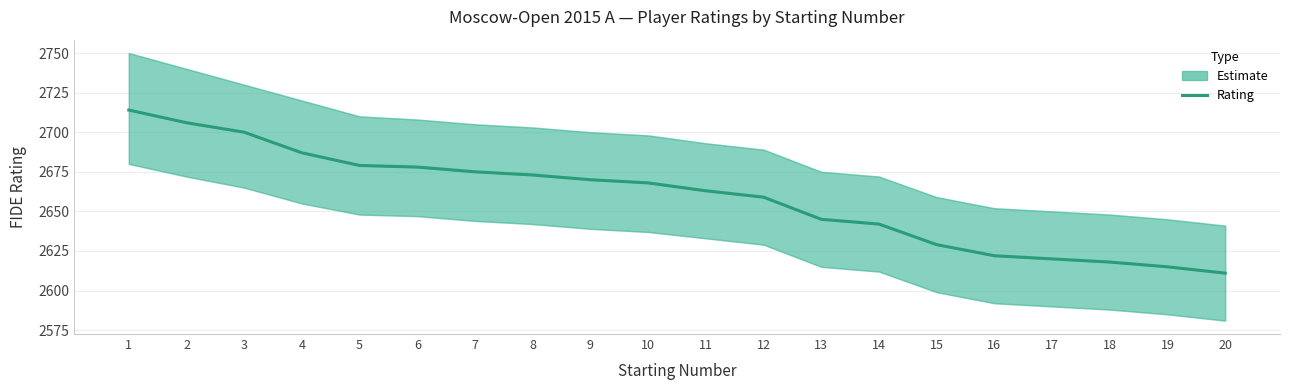

What is the change in value from 4 to 8?

-14